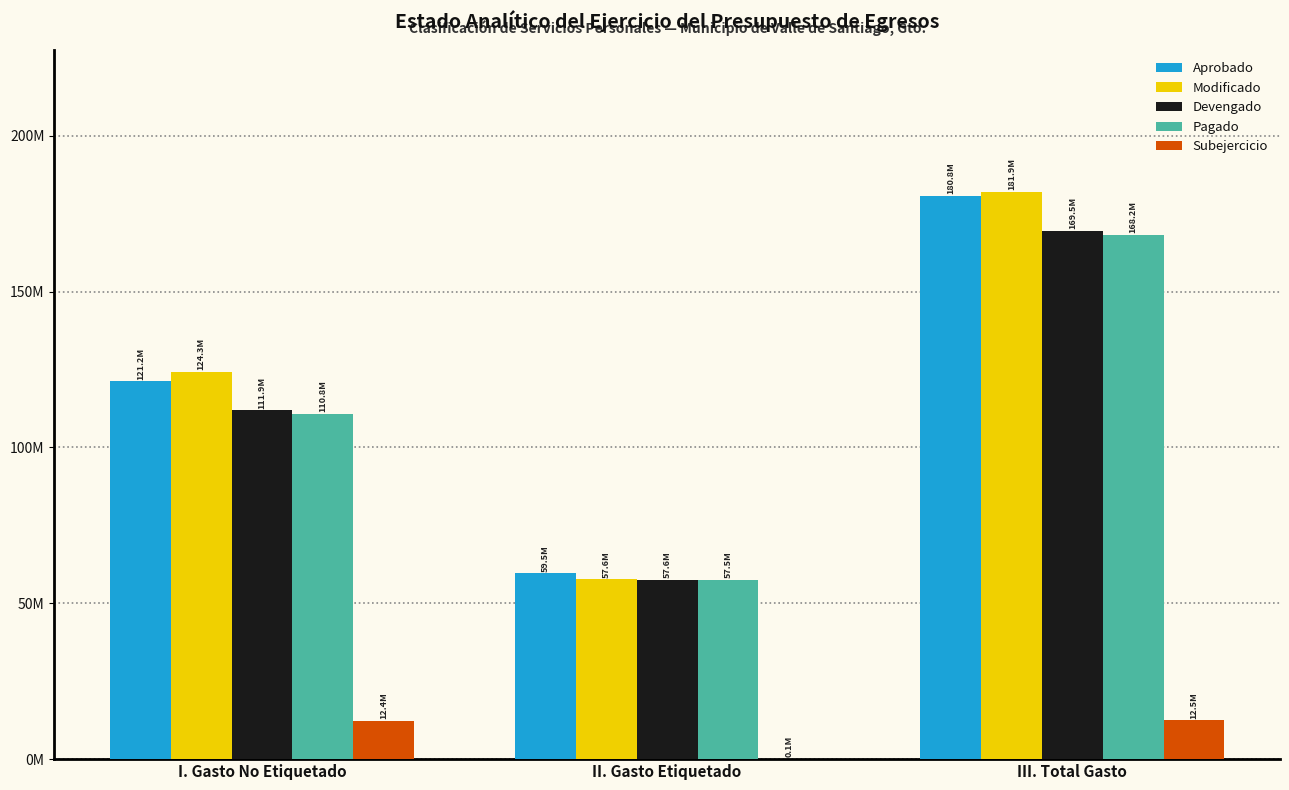

At which category is the sum across all series the highest?

III. Total Gasto